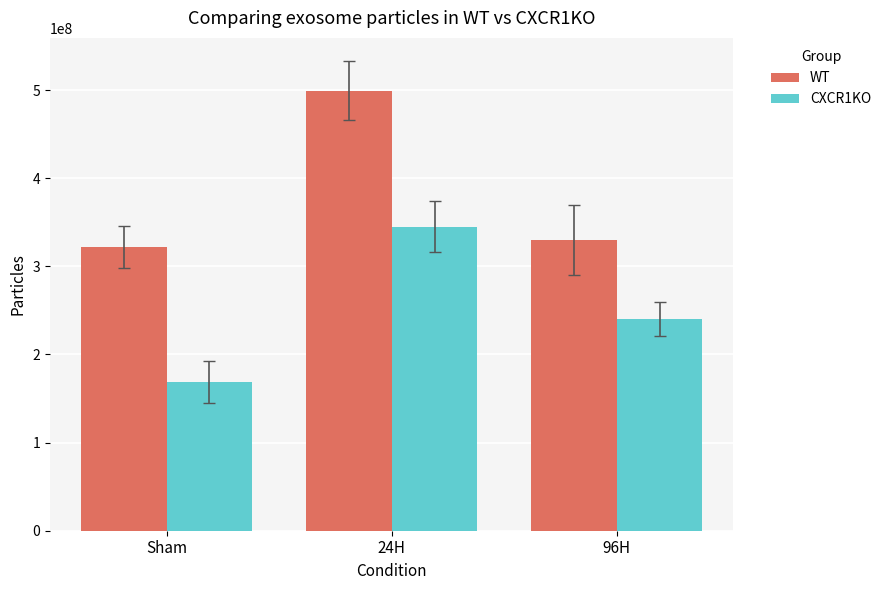

Which category has the highest value in the CXCR1KO series?

24H